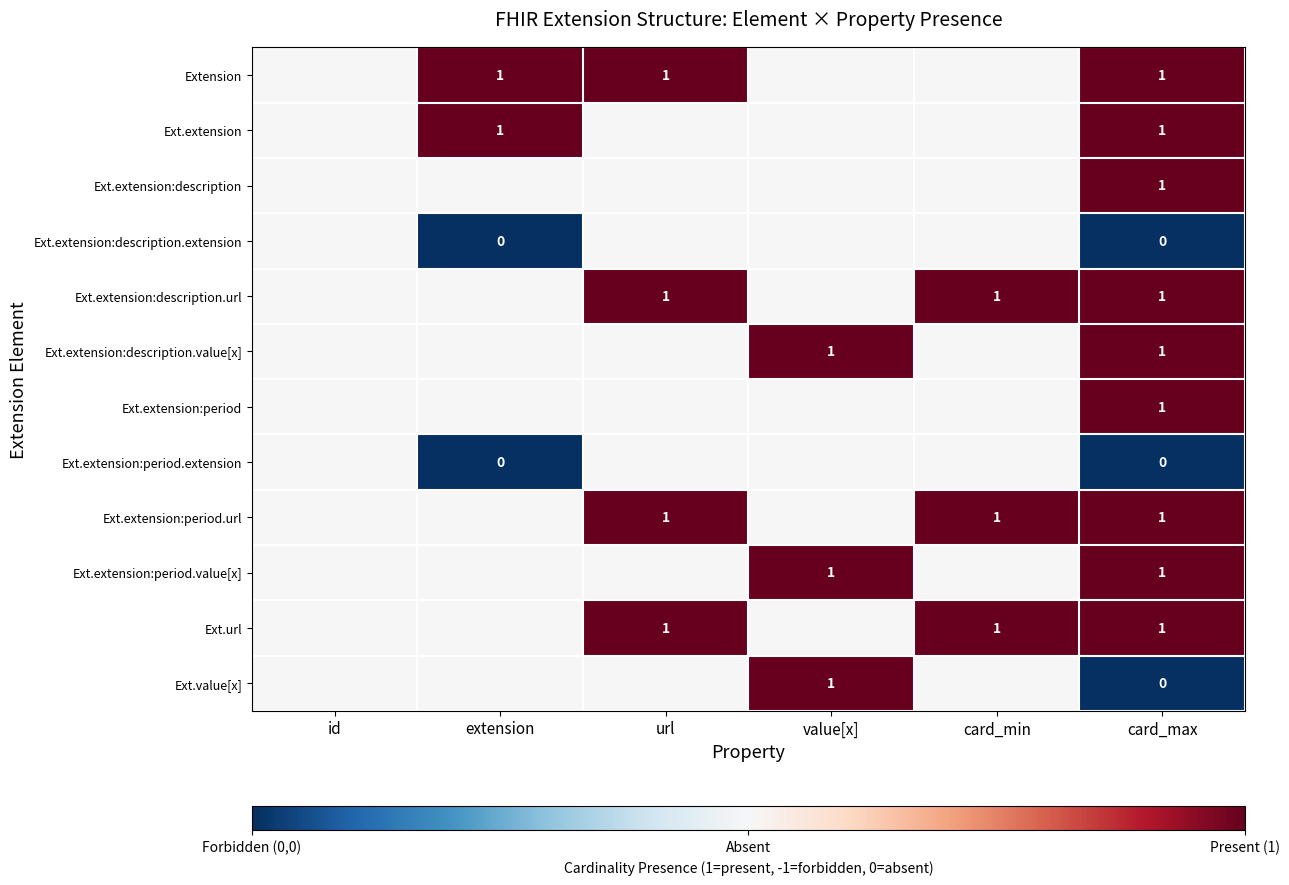

Count the number of categories in the chart.

6